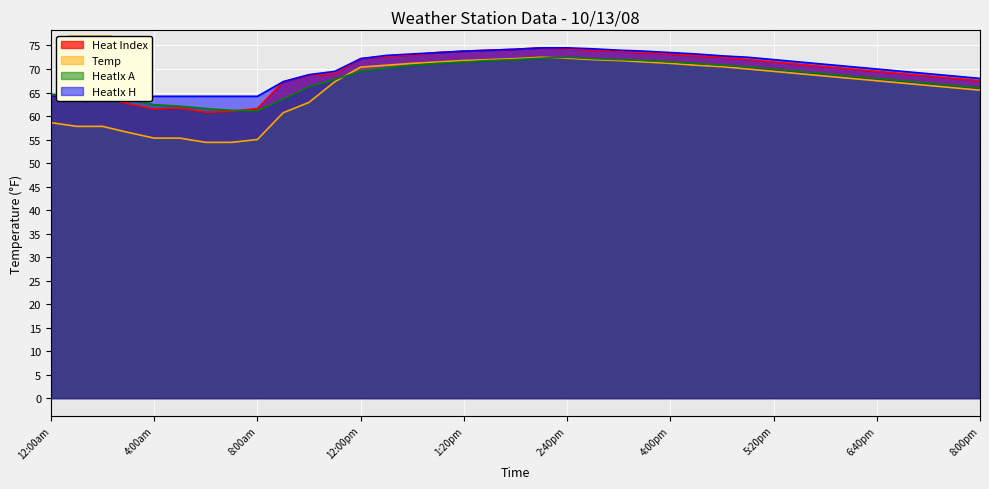

What position from the left is 1:00pm?

16